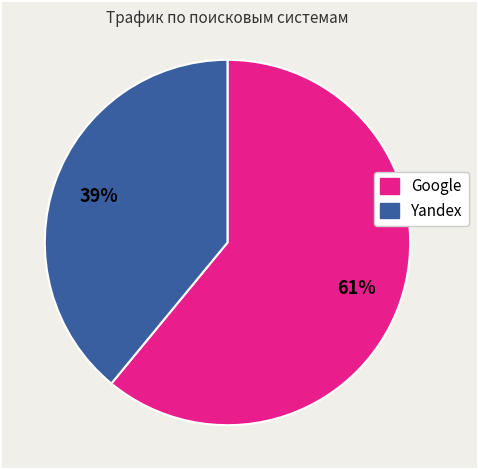

Is there any slice that represents more than half of the pie?

Yes